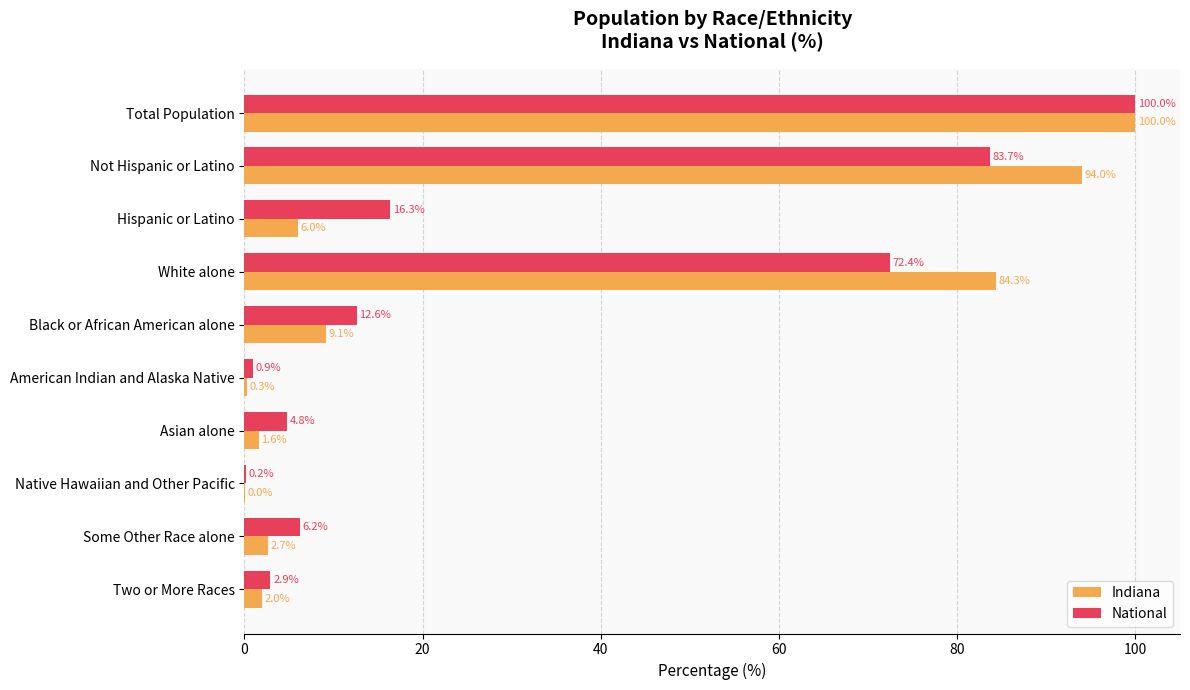

What is the sum of the Indiana values at Total Population and Hispanic or Latino?

106.0